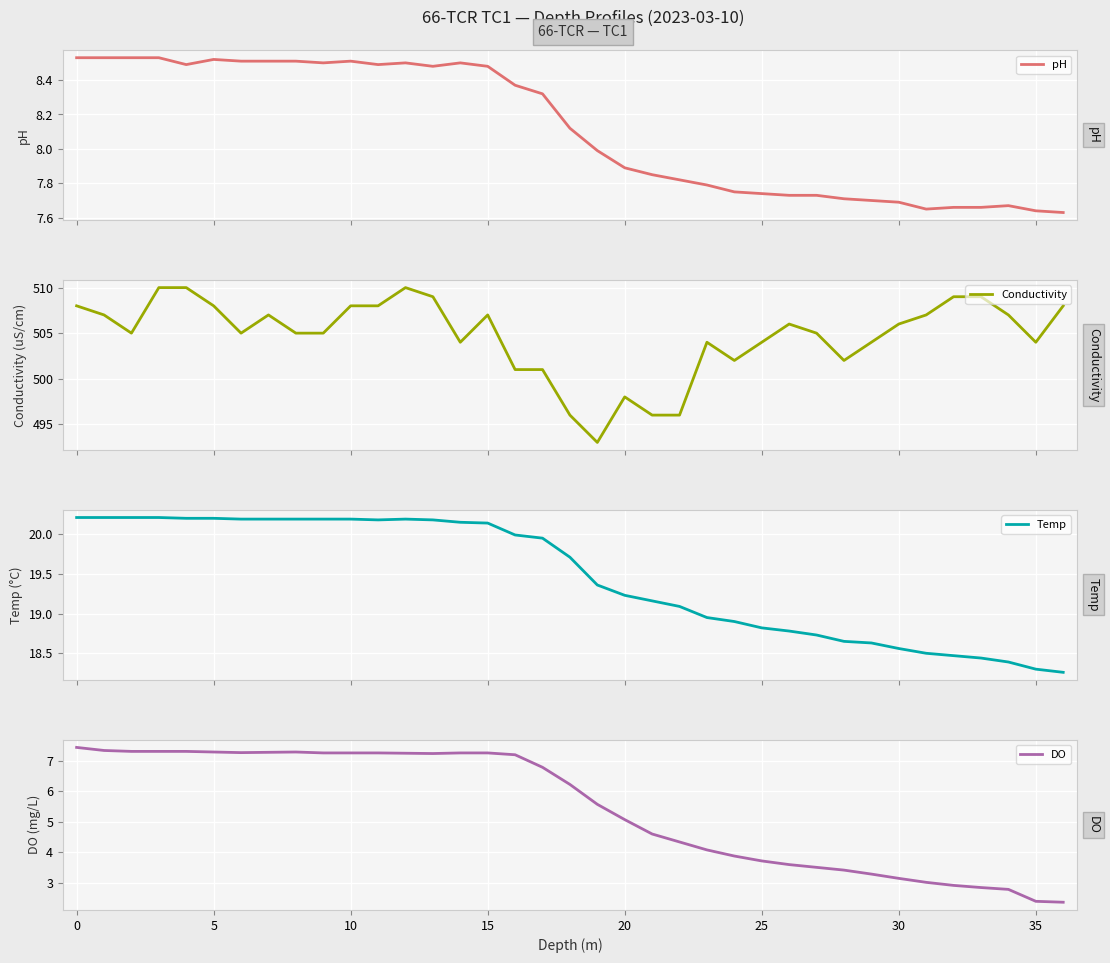

What value does the Conductivity series have at 22?

496.0